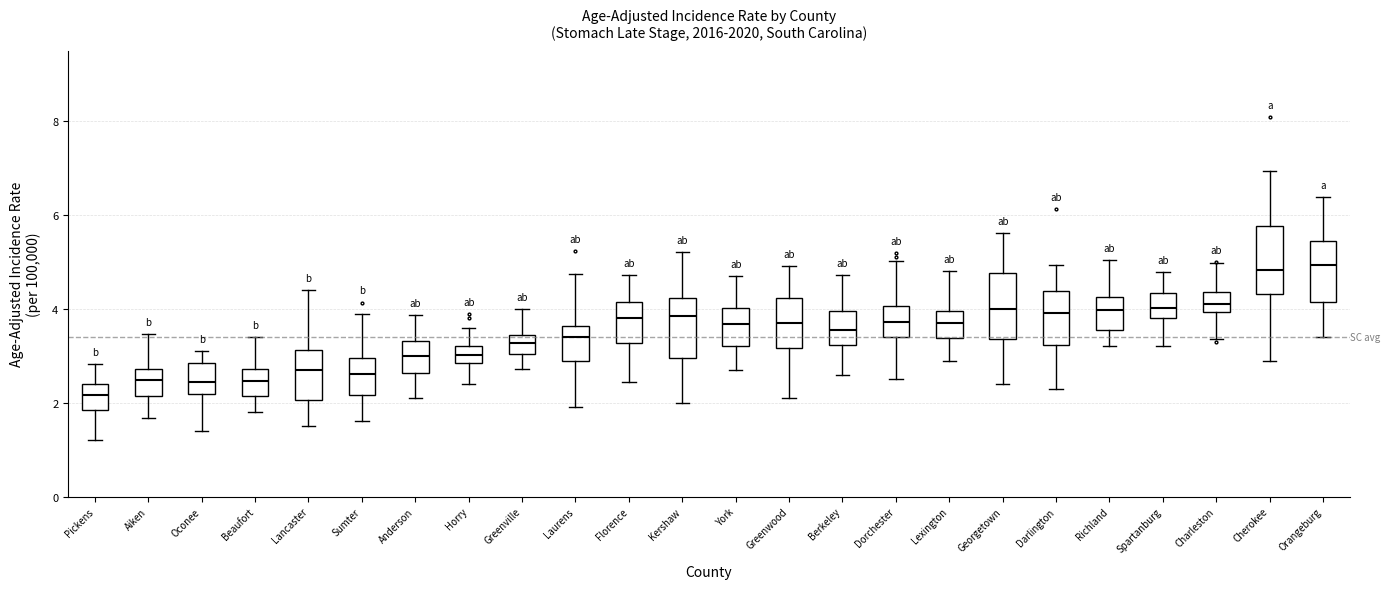

Where does the lower whisker of the box for Dorchester end on the y-axis? The values are not printed on the chart, so give them approximately, as read against the axis.

2.6